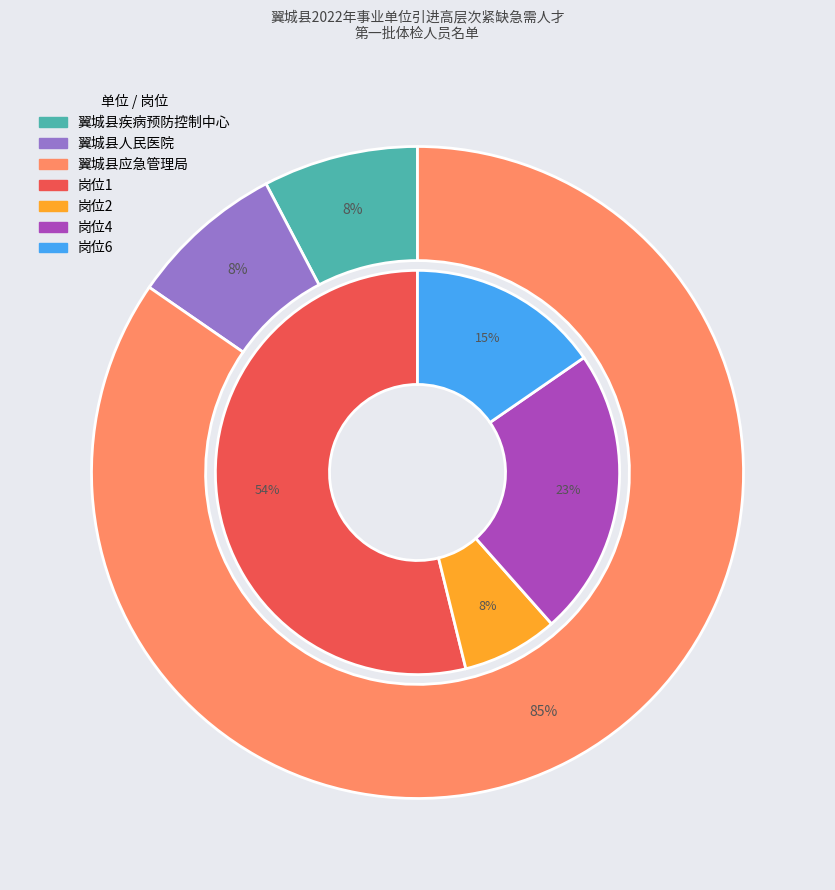

How many segments does this pie chart have?

3